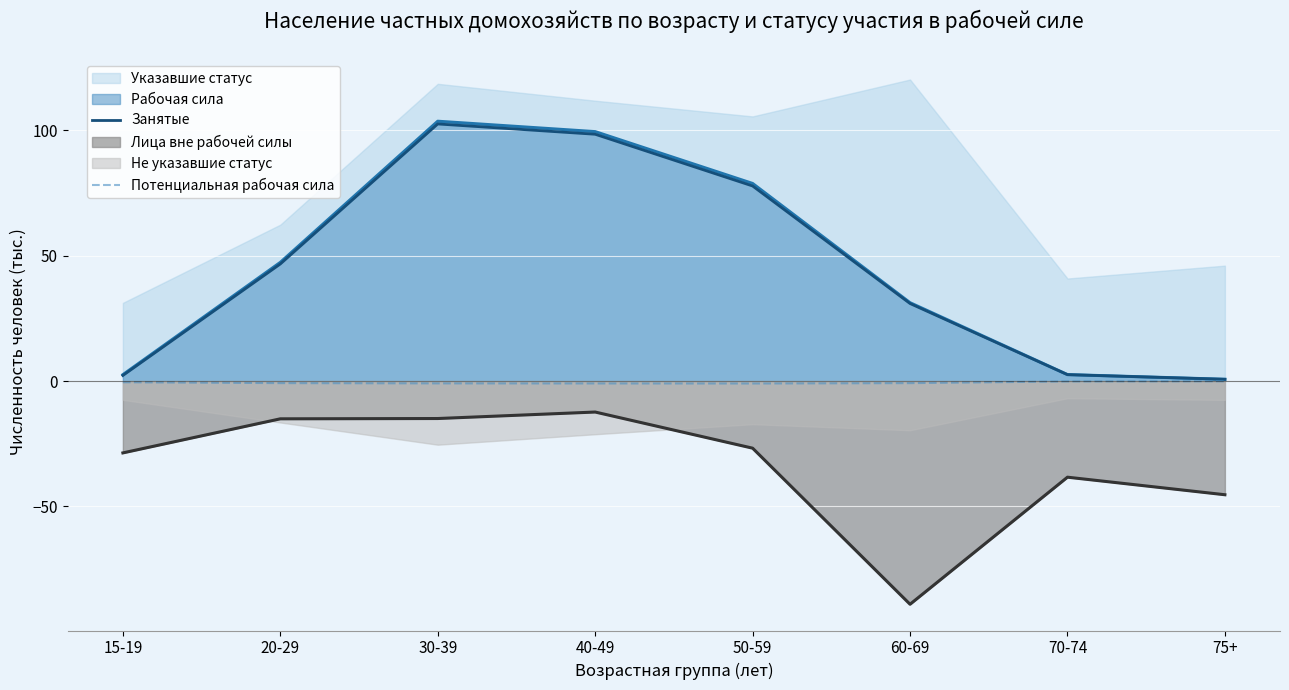

True or false: Потенциальная рабочая сила and Занятые cross at least once.

False